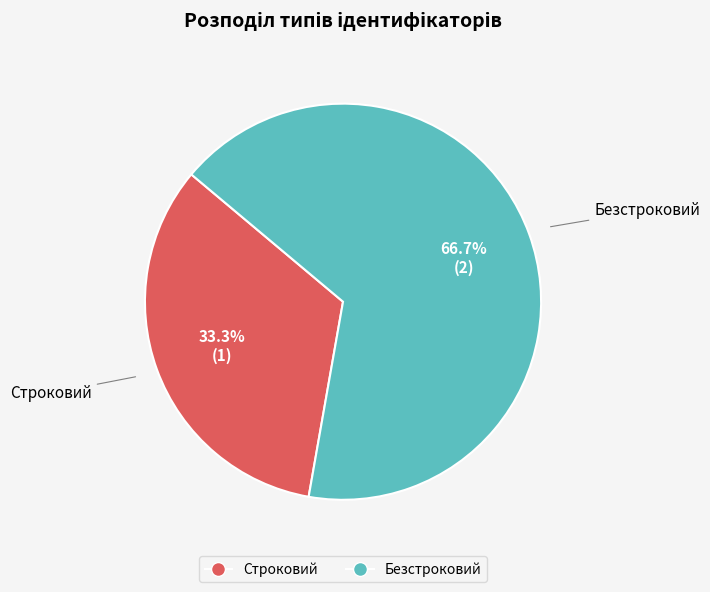

Which has a higher value, Строковий or Безстроковий?

Безстроковий